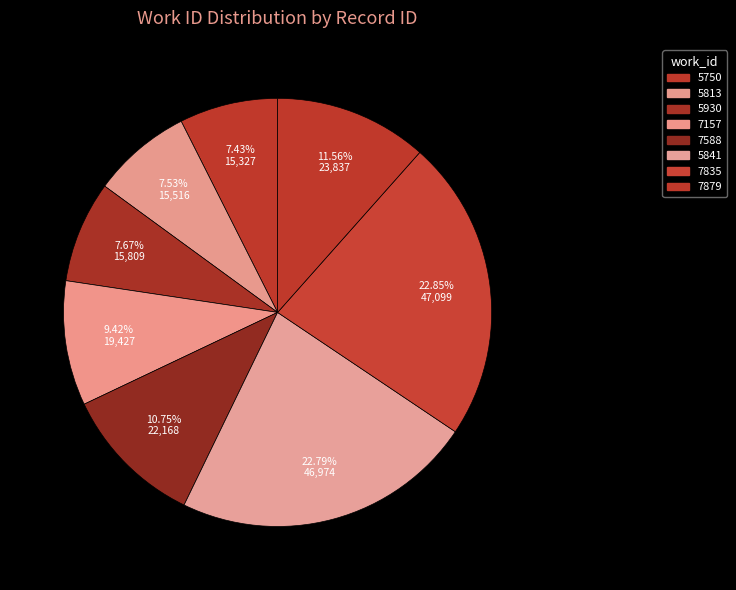

Which slice is the smallest?

5750